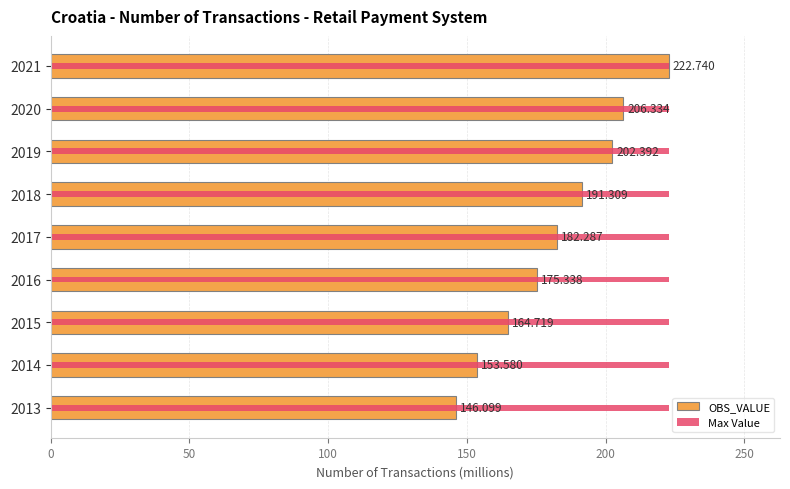

What are all the series names shown in the legend?

OBS_VALUE, Max Value